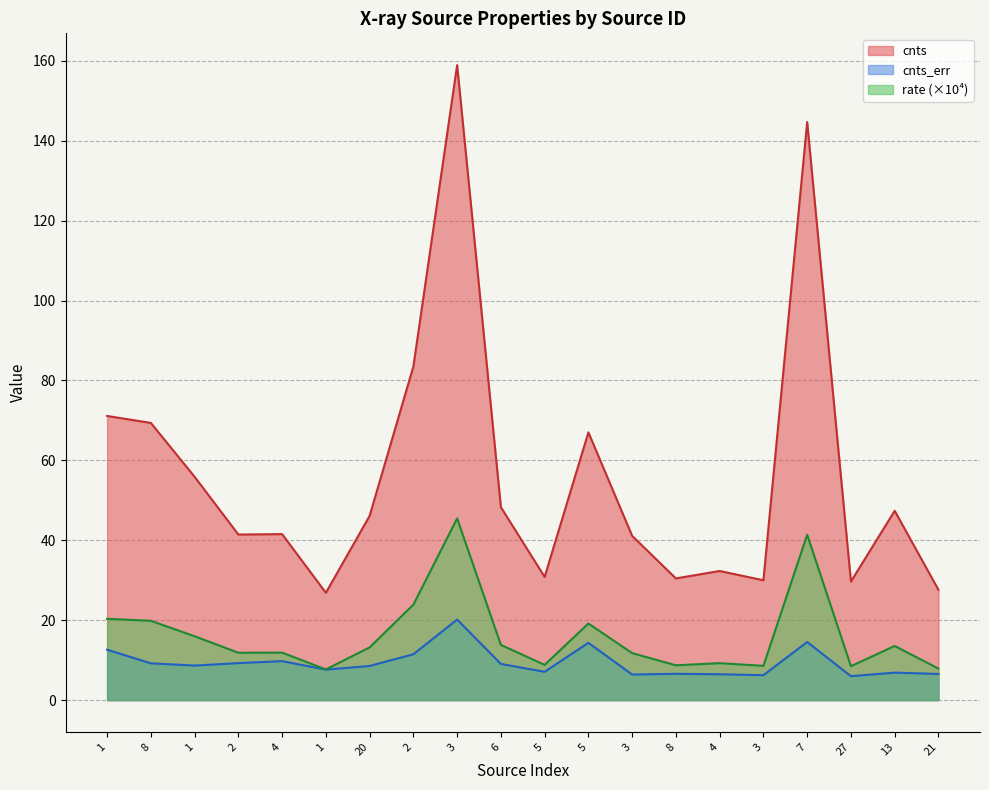

What is the sum of all rate values?

321.7